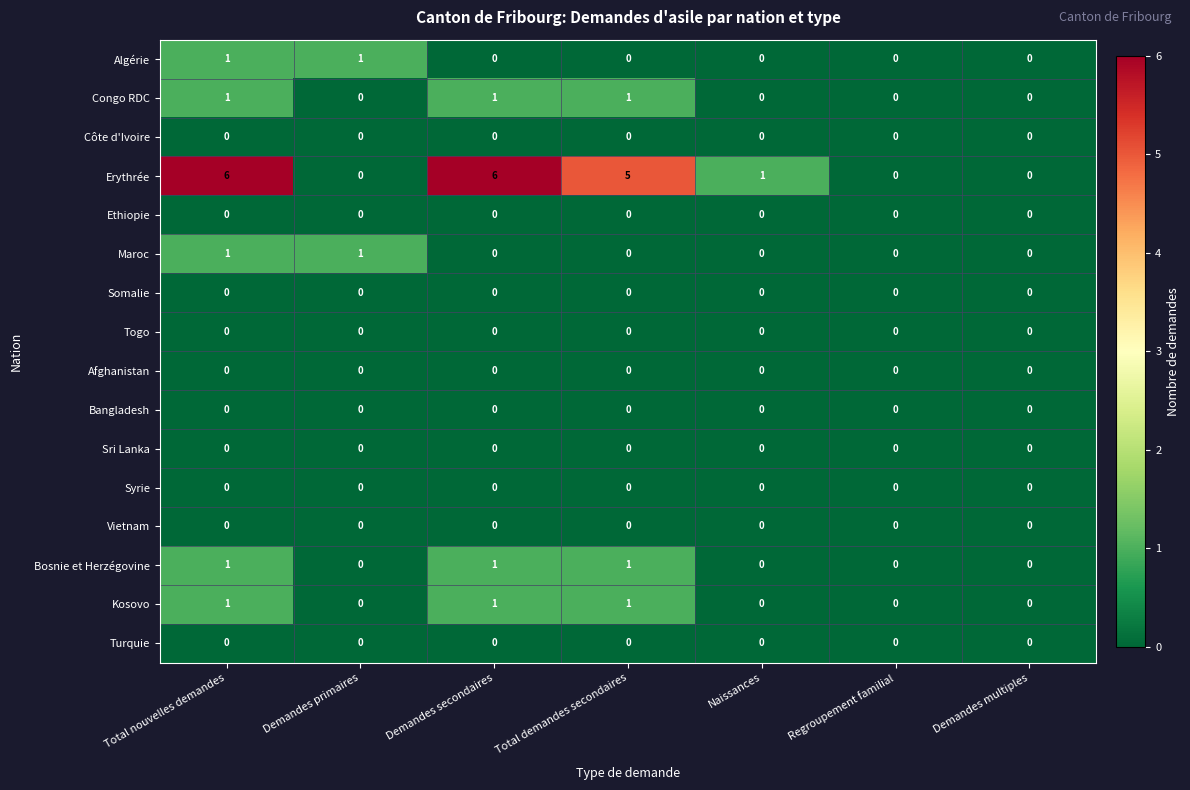

What is the difference between the highest and lowest values at Total demandes secondaires?

5